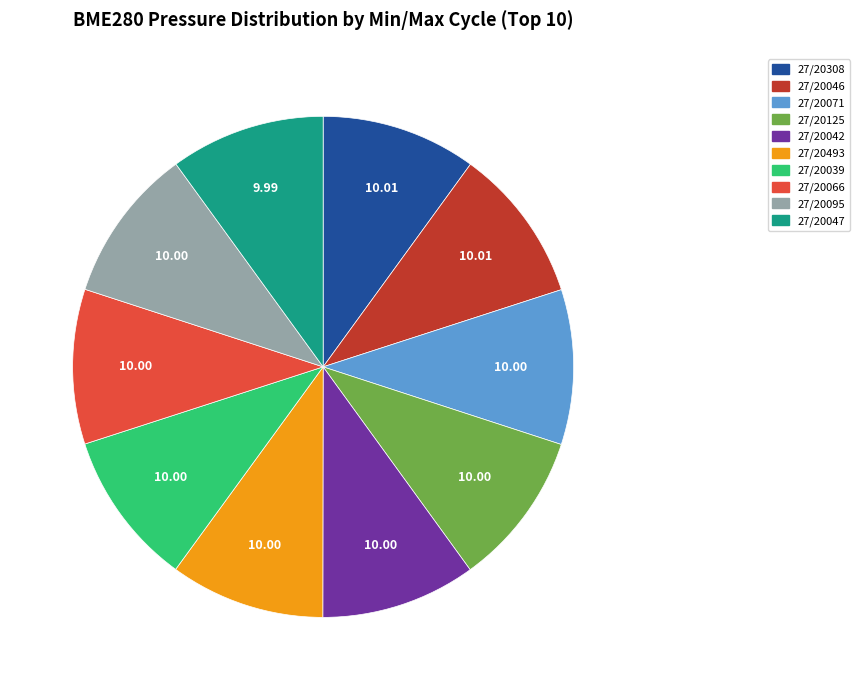

Does 27/20308 represent more than half of the total?

No